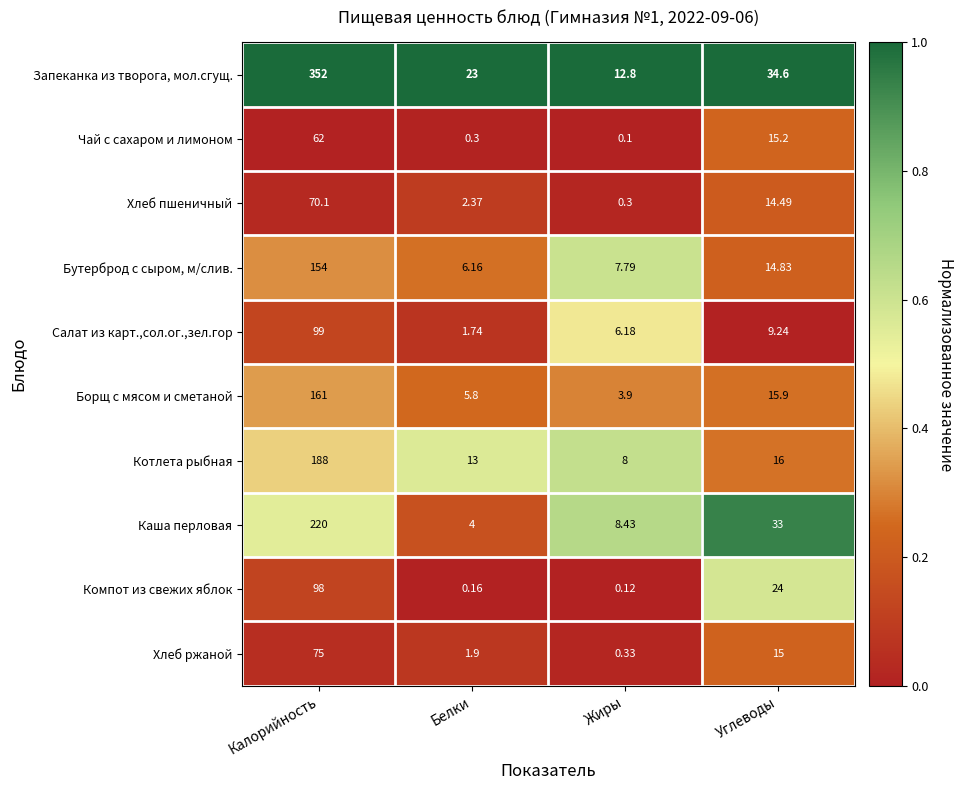

At how many categories does at least one series exceed 0?

4